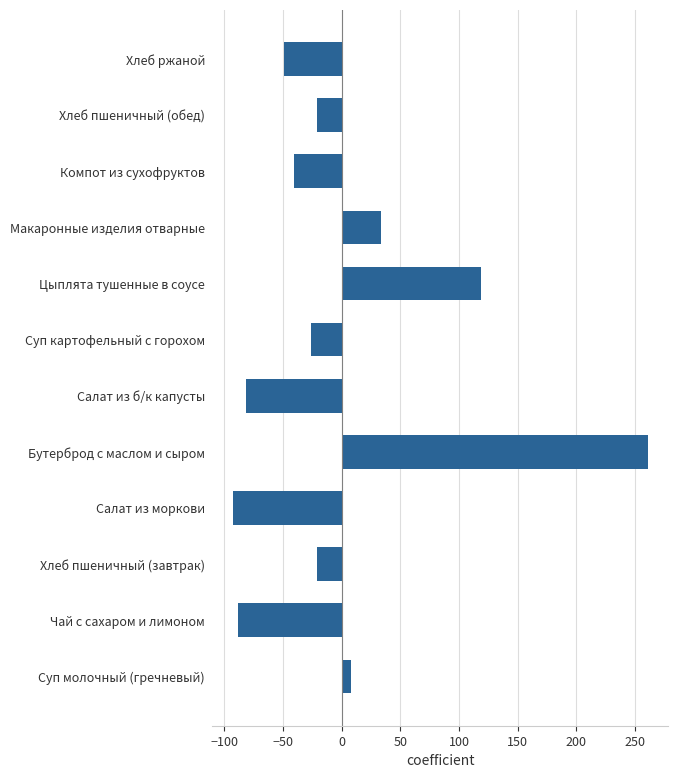

Reading bottom to top, what are all the values shown in this chart?

7.8	-88.2	-21.2	-92.9	260.8	-81.8	-26.2	118.8	33.8	-40.2	-21.2	-49.2